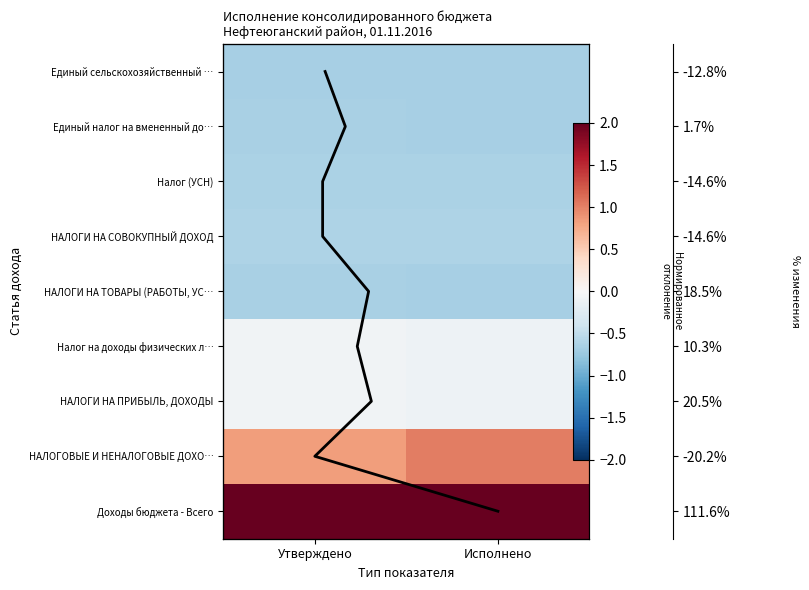

Which category has the lowest value in the Налог на доходы физических л… series?

Исполнено